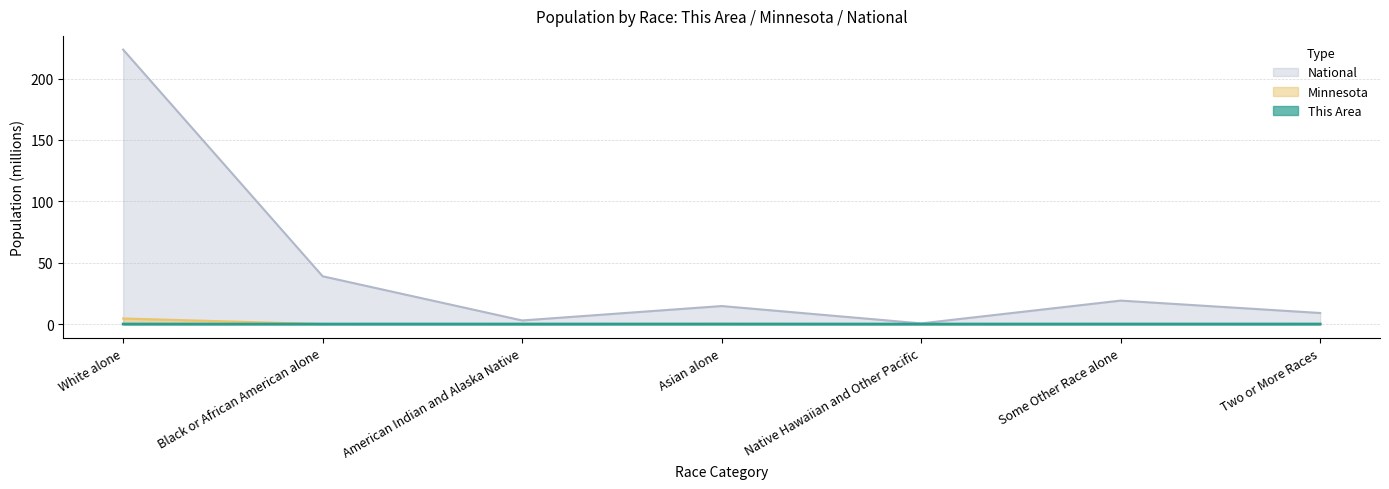

The This Area series shows 0.0 at Asian alone. True or false?

False